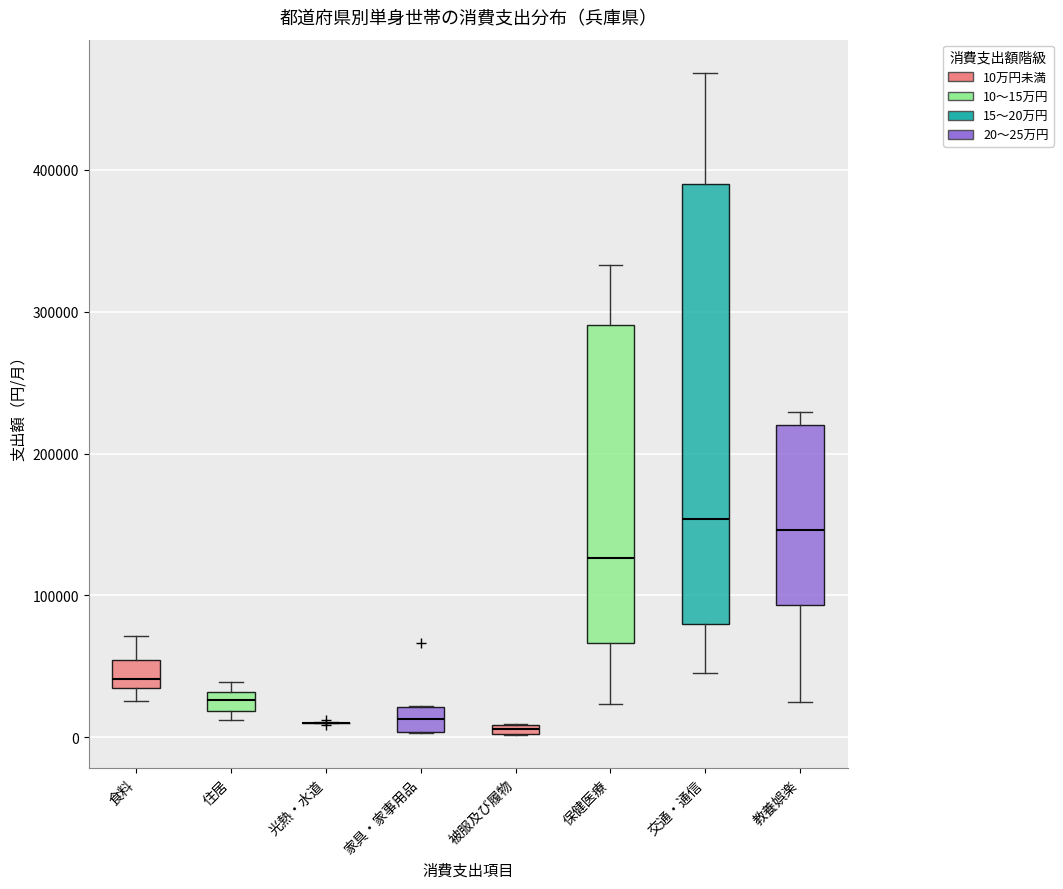

Comparing the boxes themselves (not the whiskers), which one is the tallest?

交通・通信